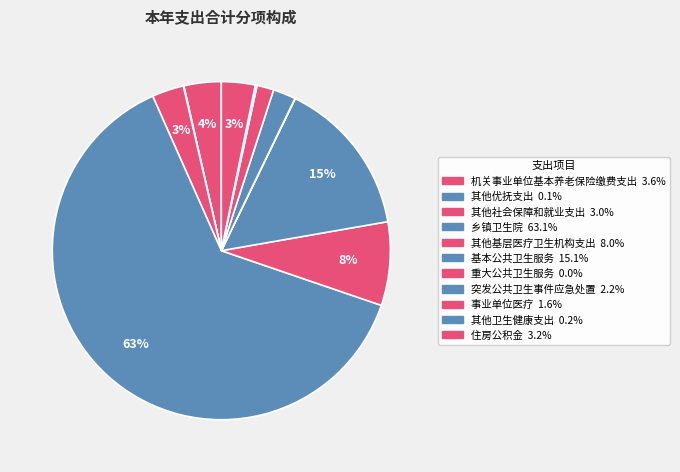

Rank the categories by value from highest to lowest.

乡镇卫生院, 基本公共卫生服务, 其他基层医疗卫生机构支出, 机关事业单位基本养老保险缴费支出, 住房公积金, 其他社会保障和就业支出, 突发公共卫生事件应急处置, 事业单位医疗, 其他卫生健康支出, 其他优抚支出, 重大公共卫生服务